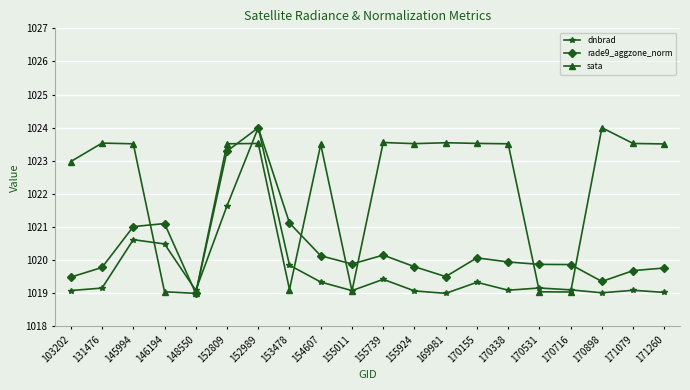

What is the total value across all series at 131476?

3062.5